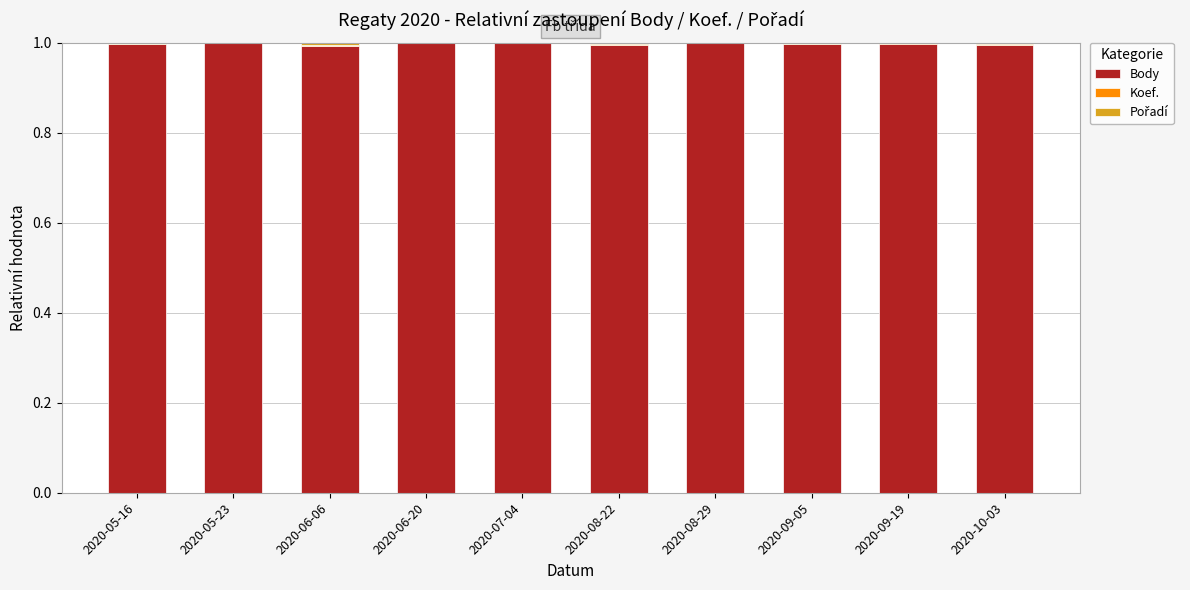

True or false: Body has a value of 1.0 at 2020-09-19.

True